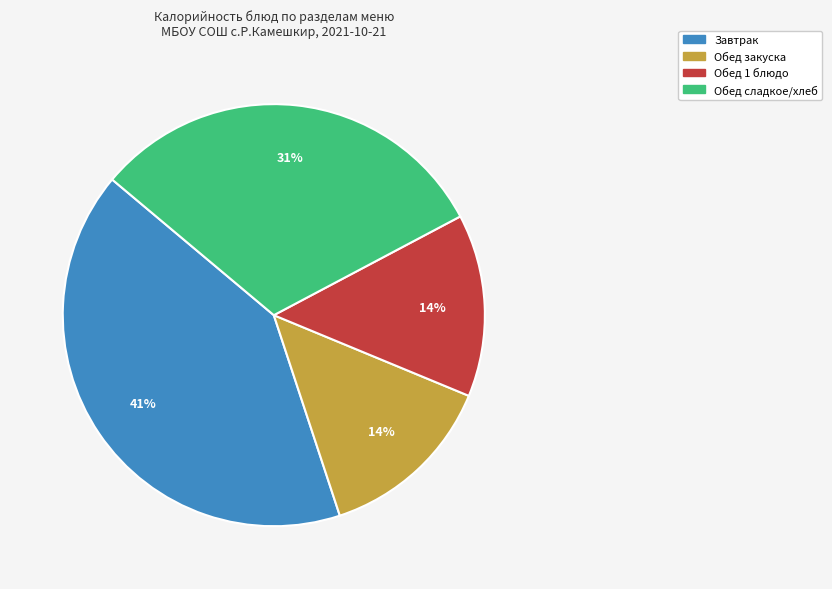

What percentage is the Обед сладкое/хлеб slice, to the nearest percent?

31%